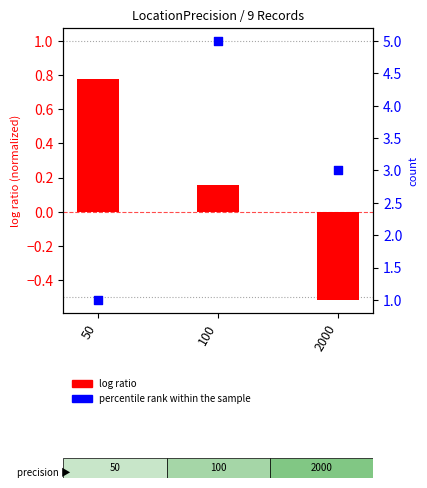

What are all the series names shown in the legend?

log ratio, percentile rank within the sample